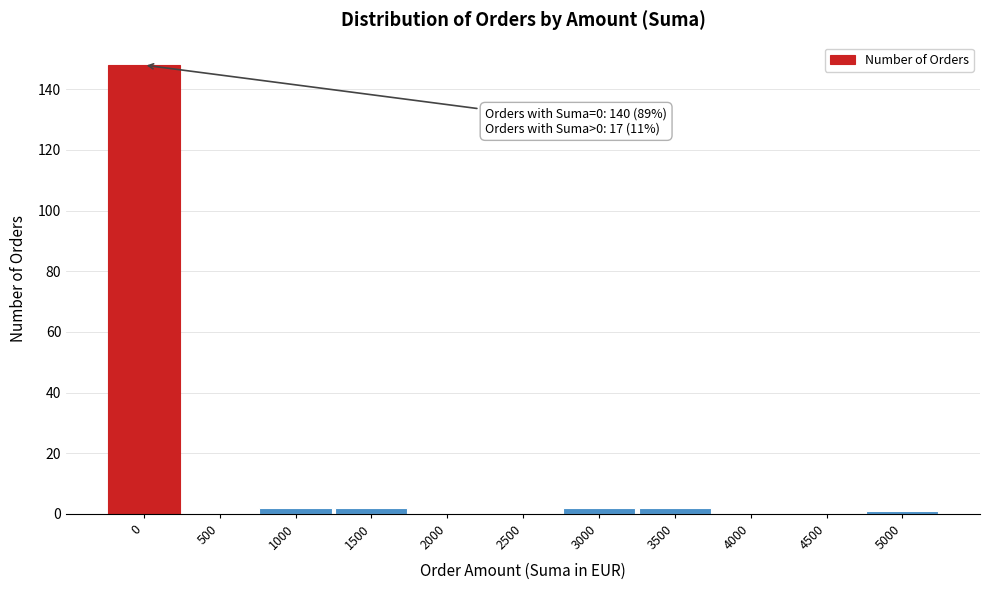

Reading left to right, transcribe all the data shown in this chart.

0=148	500=0	1000=2	1500=2	2000=0	2500=0	3000=2	3500=2	4000=0	4500=0	5000=1